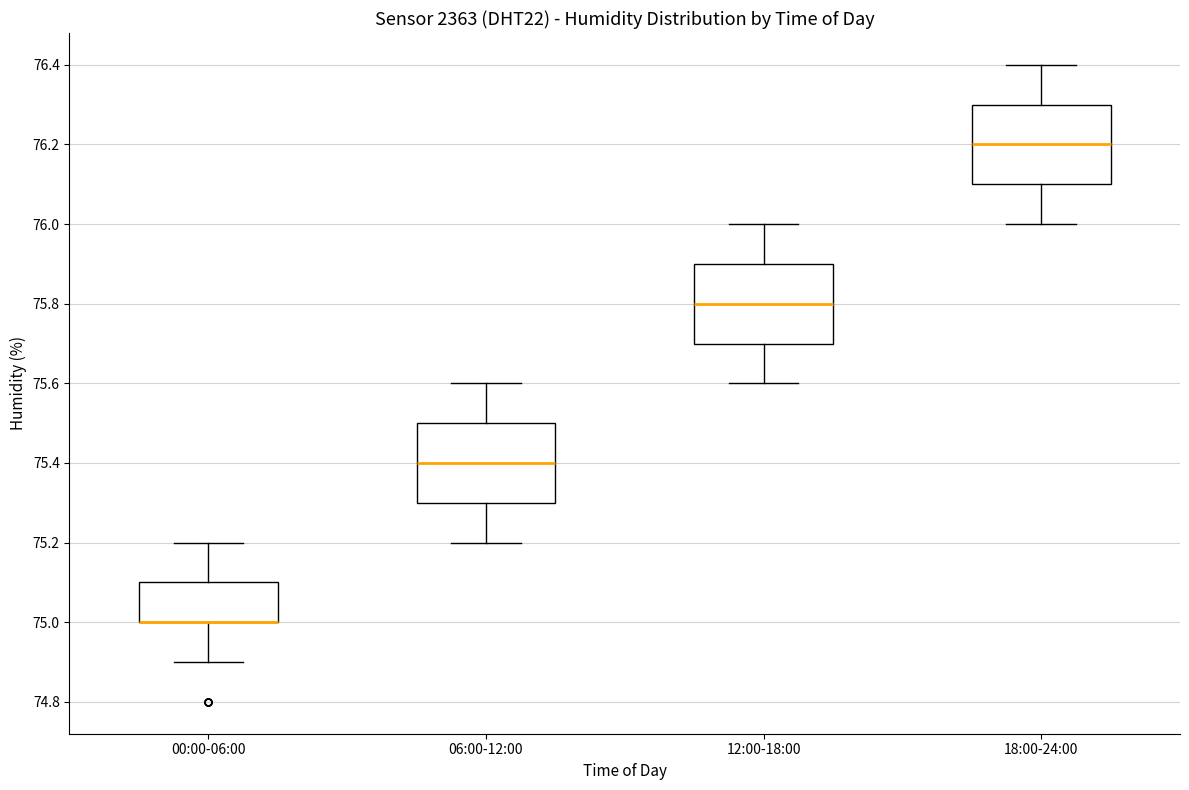

Reading left to right, transcribe this box plot: for each box, give where its median line is, the range the box spans, and where its two whiskers end, as read against the y-axis. The values are not printed on the chart, so give them approximately, as read against the axis.

00:00-06:00: median 75.0 (drawn on the box's lower edge), box 75.0 to 75.1, whiskers 74.9 to 75.2
06:00-12:00: median 75.4, box 75.3 to 75.5, whiskers 75.2 to 75.6
12:00-18:00: median 75.8, box 75.7 to 75.9, whiskers 75.6 to 76.0
18:00-24:00: median 76.2, box 76.1 to 76.3, whiskers 76.0 to 76.4